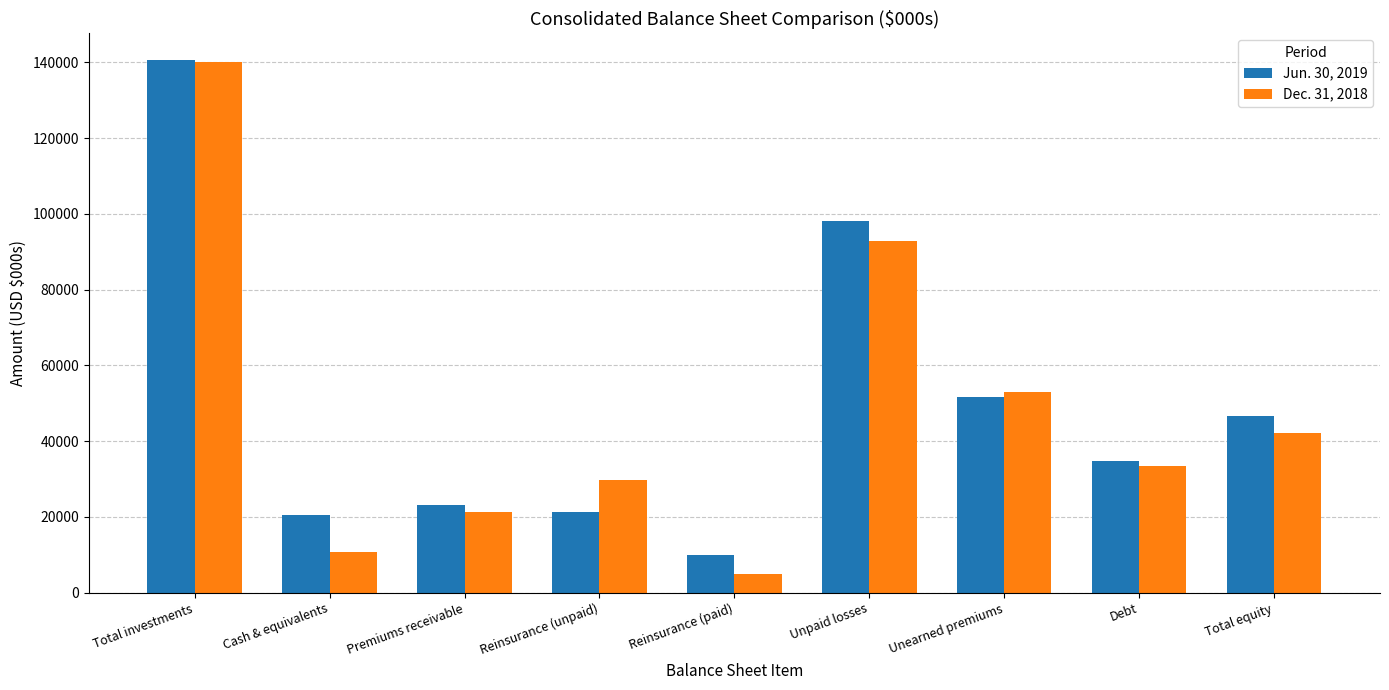

How many values in the Dec. 31, 2018 series are below 33502?

4